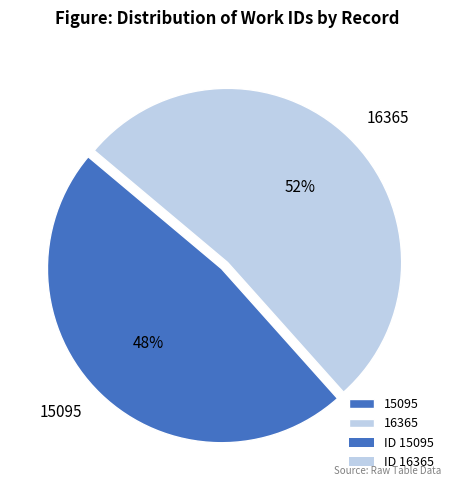

What is the majority slice?

16365